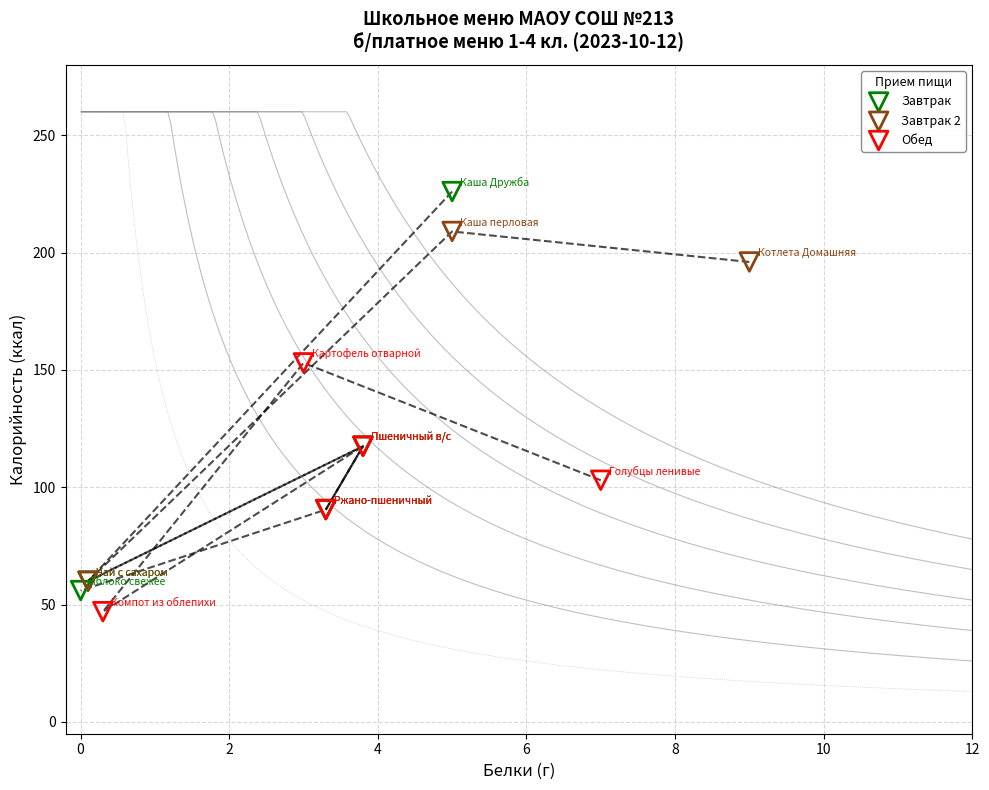

Which series has the widest spread of Y values?

Завтрак